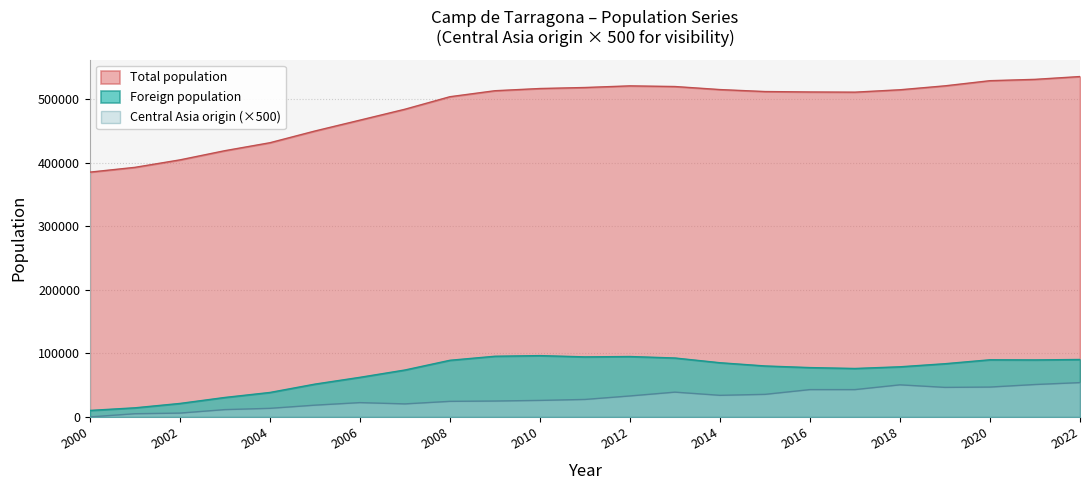

Count the number of data series in this chart.

3